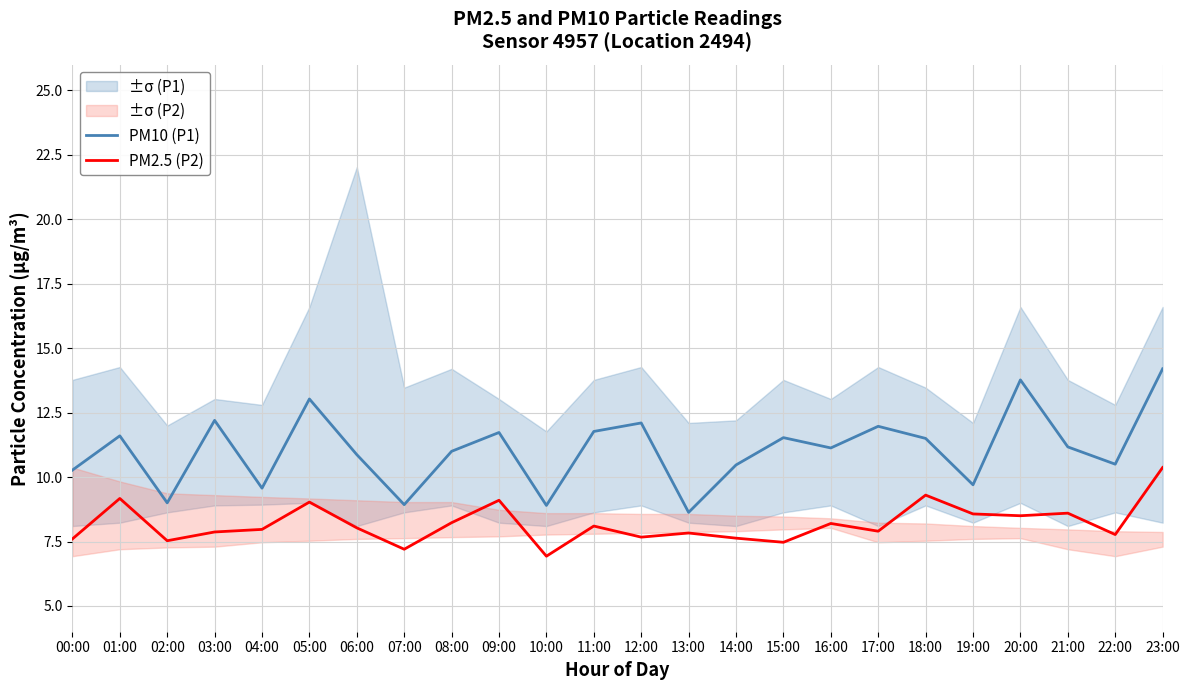

How many series are shown in this chart?

2